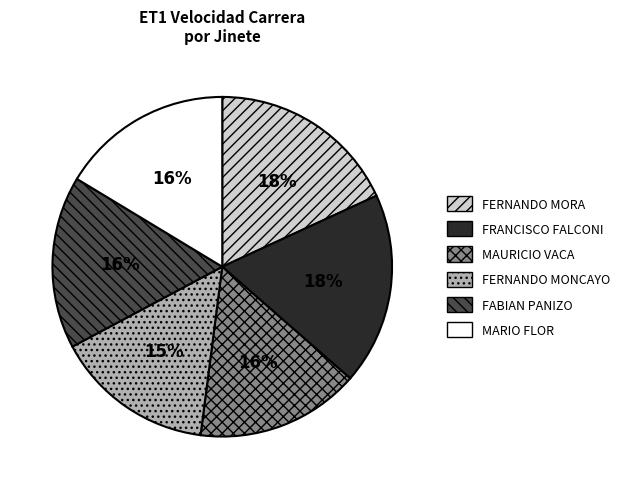

Do FERNANDO MONCAYO and FERNANDO MORA together represent more than half of the pie?

No